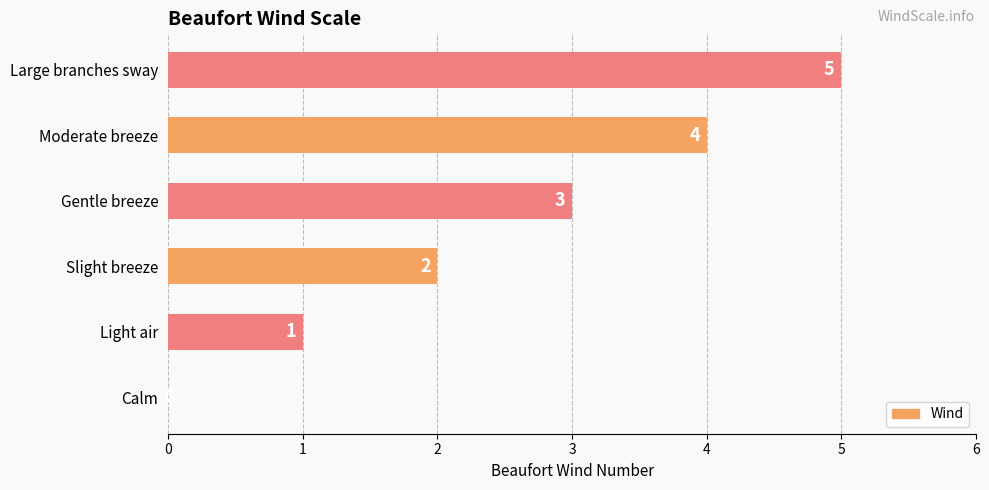

What is the change in value from Calm to Slight breeze?

+2